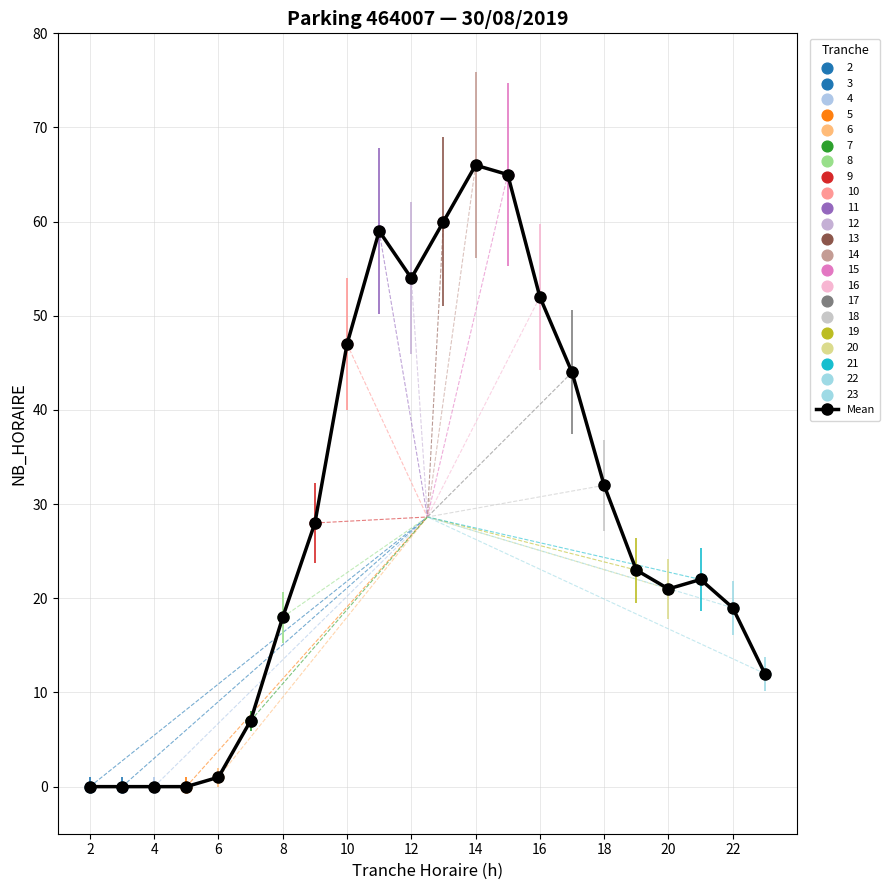

What is the maximum value shown in the chart?

66